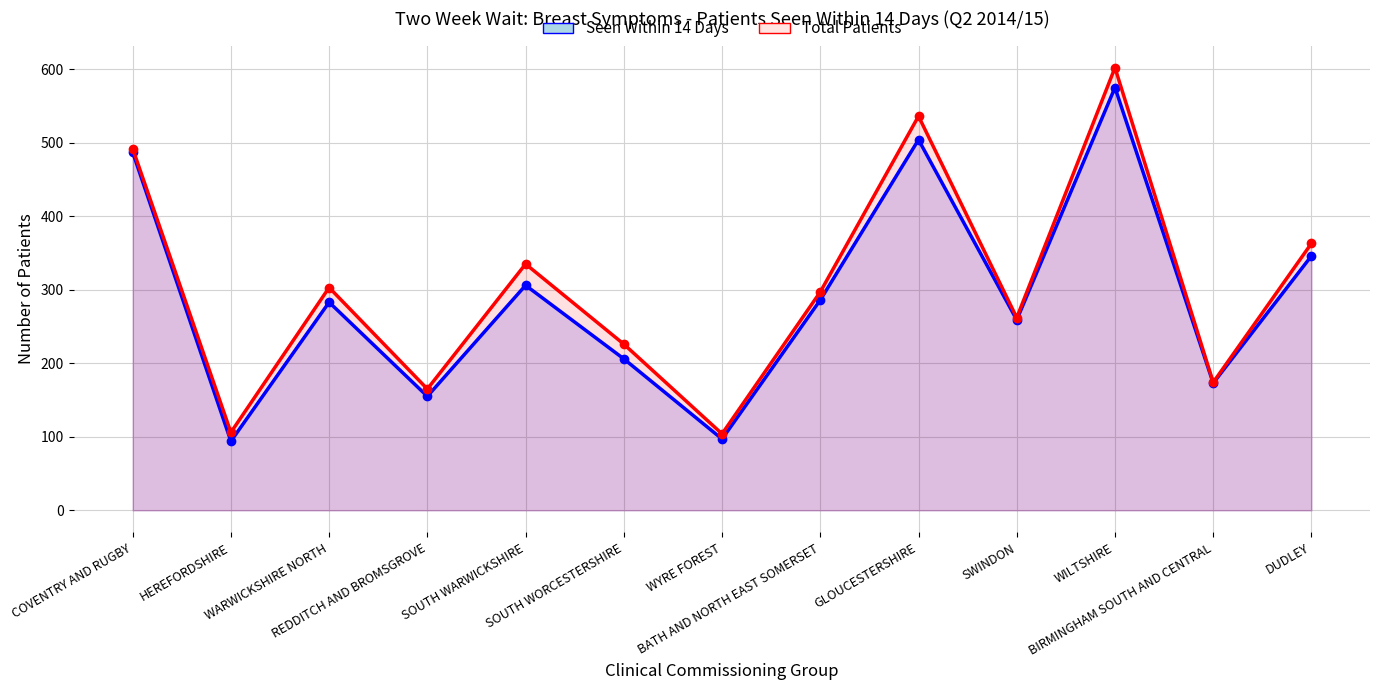

Does the chart display data point markers on the line(s)?

Yes